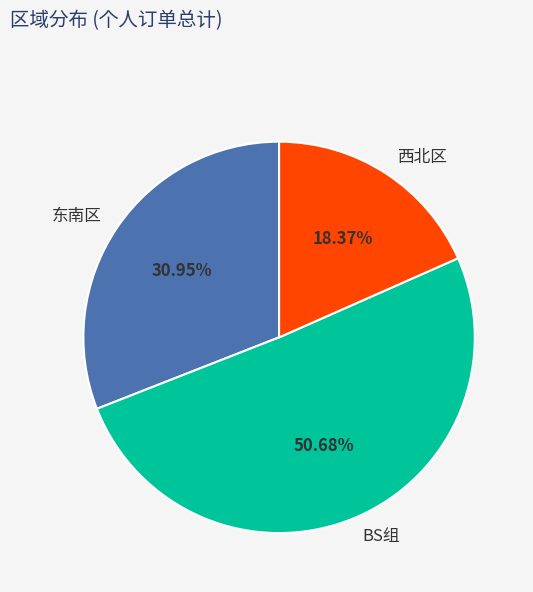

What portion of the pie excludes BS组?

49.3%